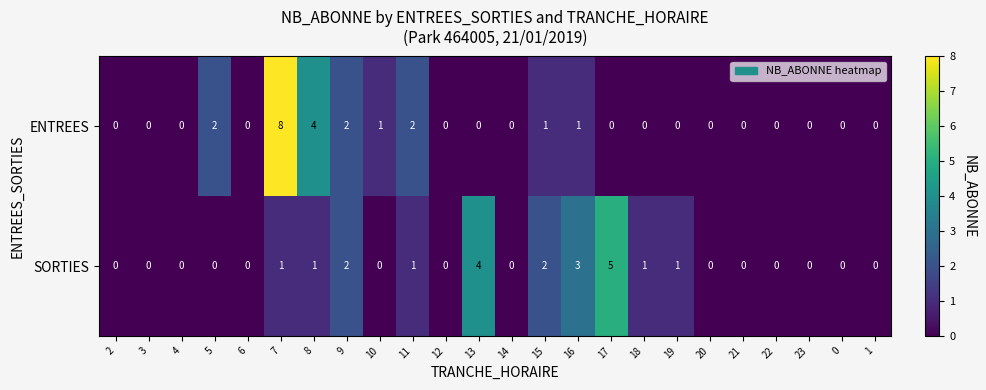

Where is ENTREES nearest to the value 4?

8